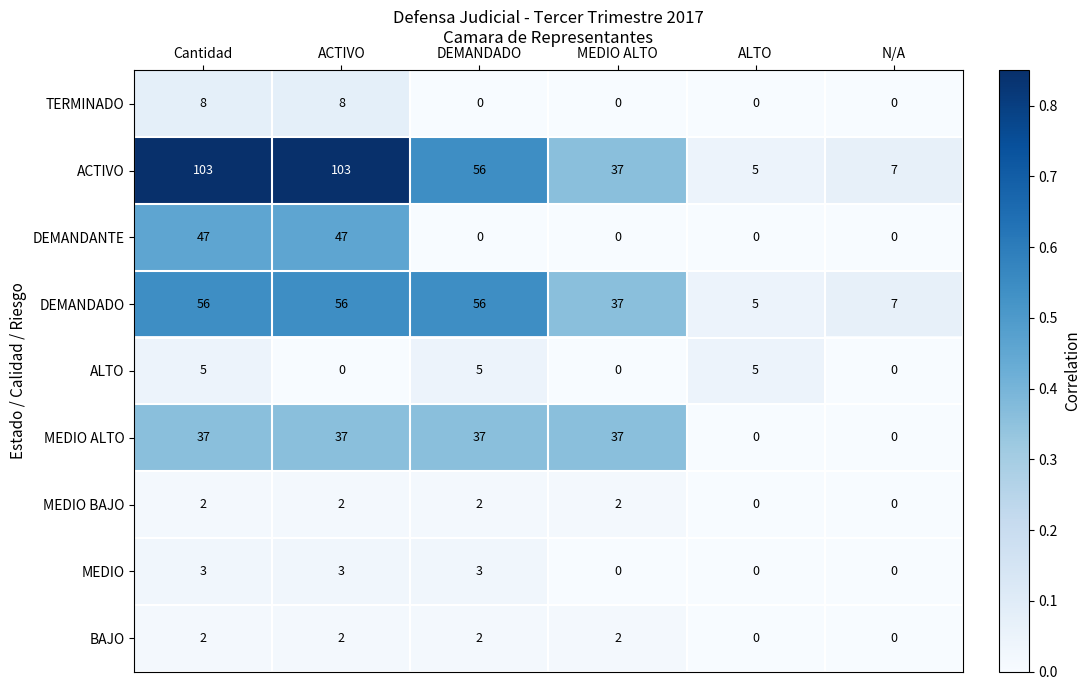

At how many categories does at least one series exceed 0?

6